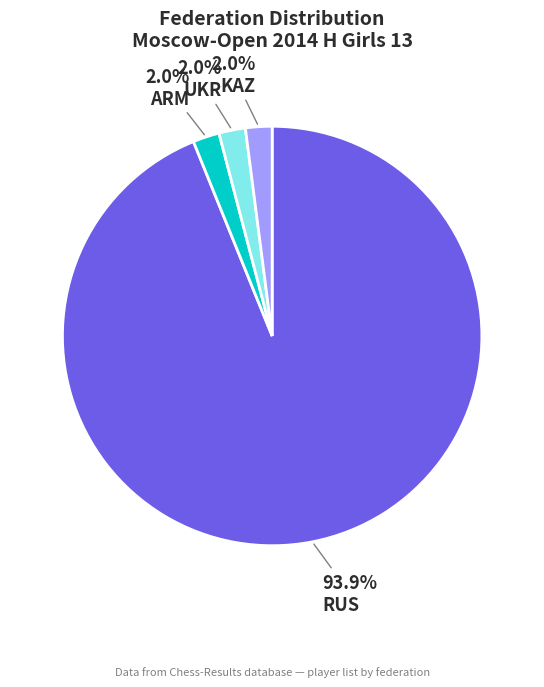

Which category has the biggest portion of the pie?

RUS